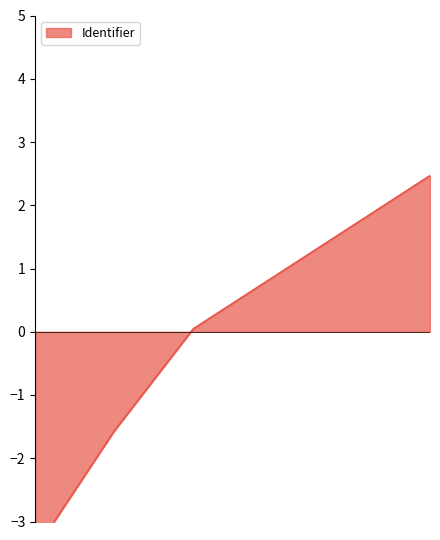

What is the approximate value at START?

-3.5